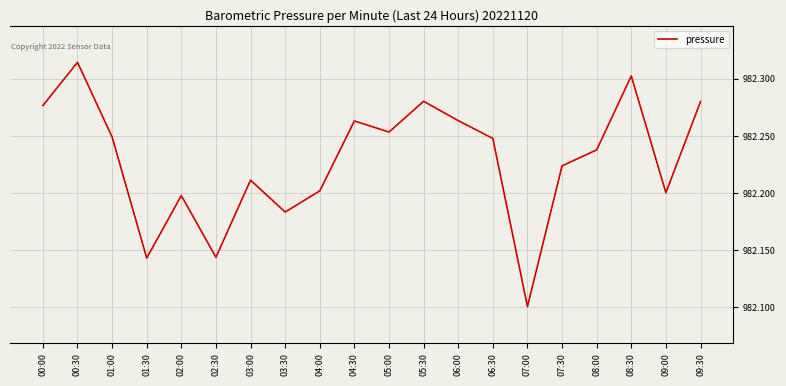

The value at 07:00 is 982.1. True or false?

True